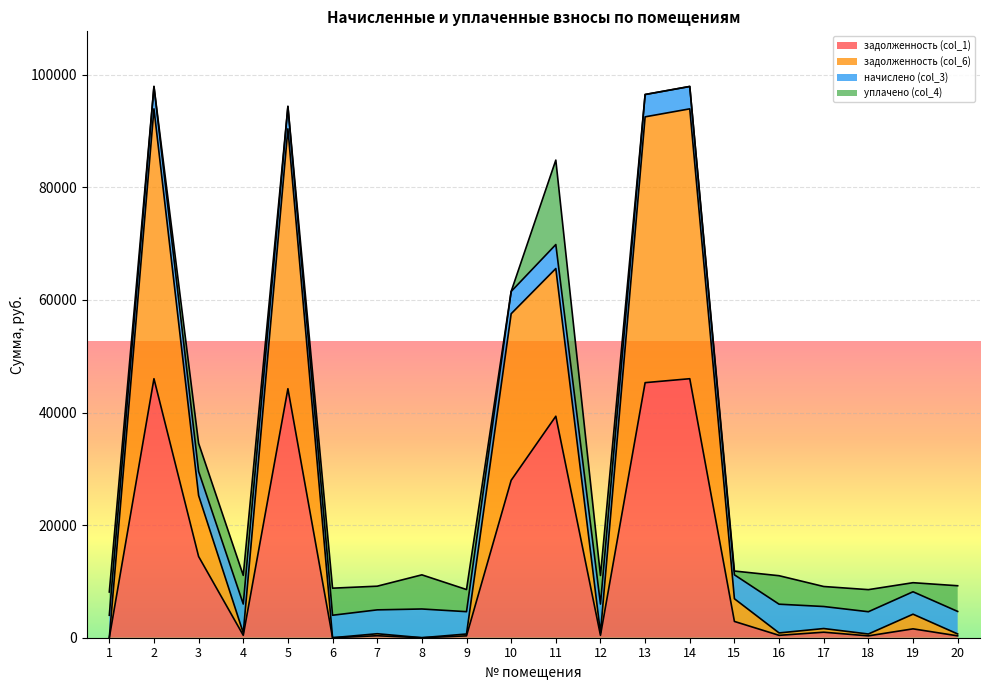

True or false: задолженность (col_1) has more than 1 points higher than both neighbors.

True